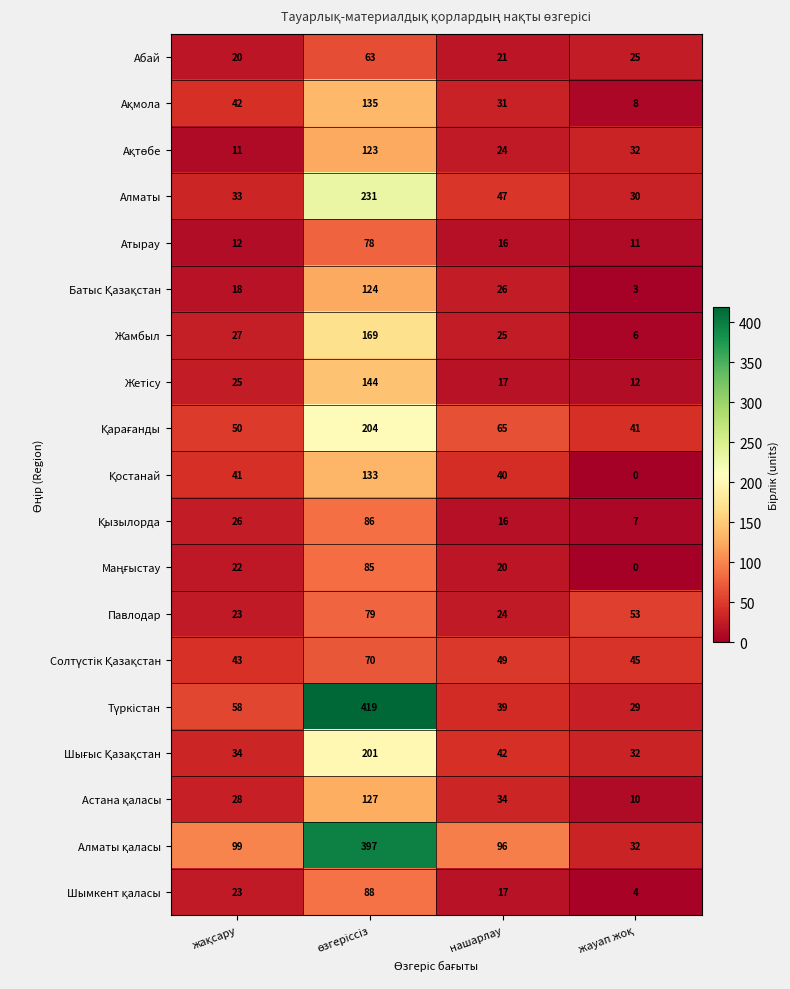

What is the spread (max minus min) of values at нашарлау?

80